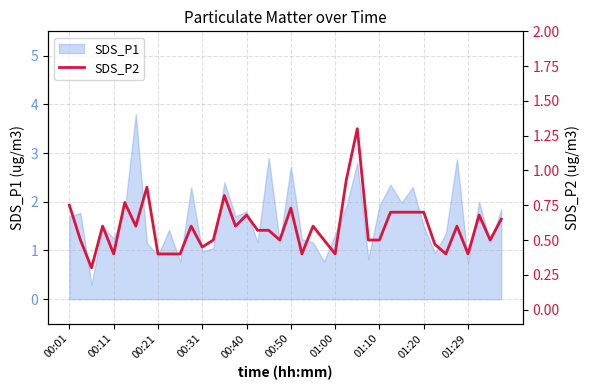

Is it true that SDS_P1 equals 1.8 at 00:40?

True